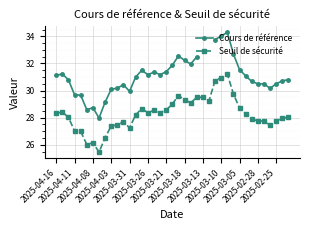

What is the maximum value for Seuil de sécurité?

31.2